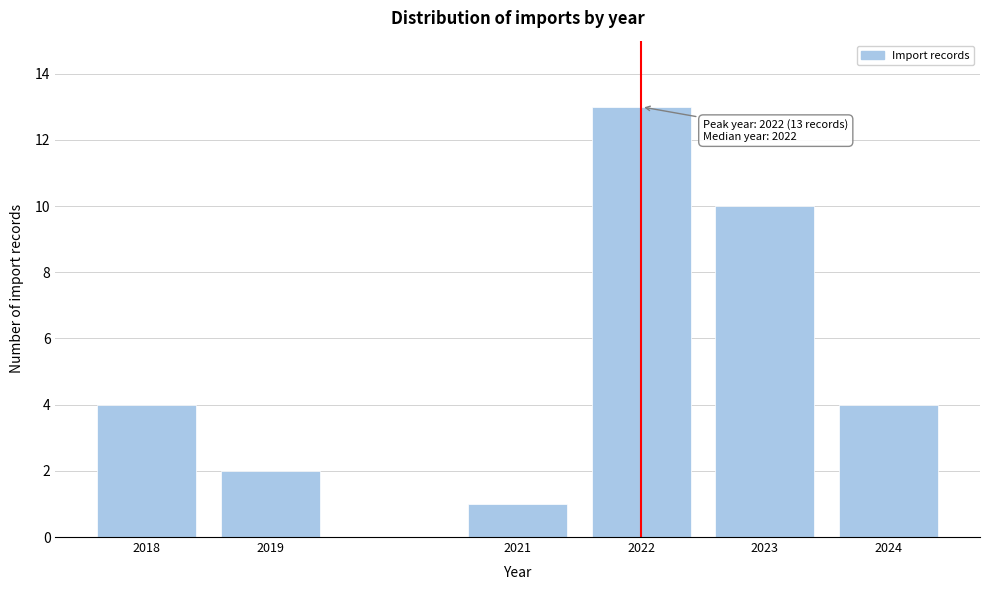

Reading right to left, extract all data points from this chart.

4	10	13	1	2	4